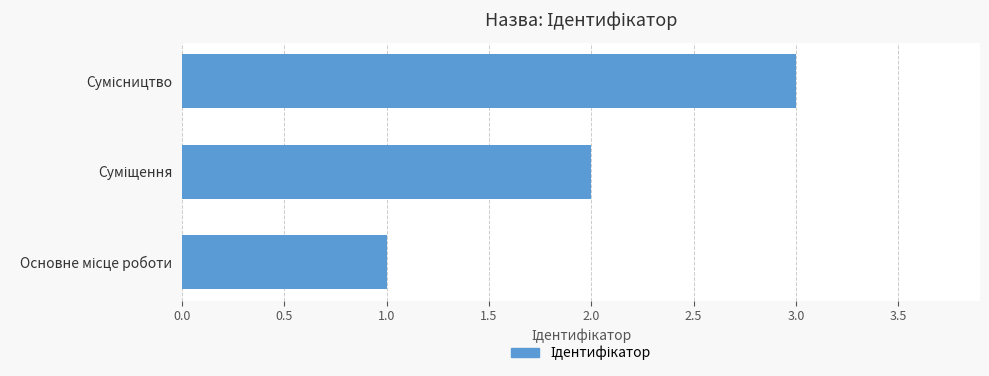

How many series are shown in this chart?

1